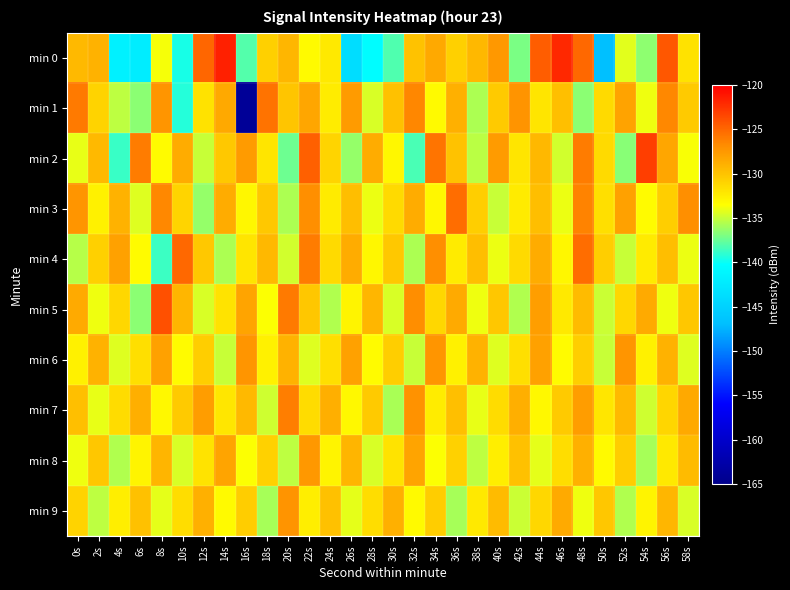

What is the total value across all series at 18s?

-1315.9